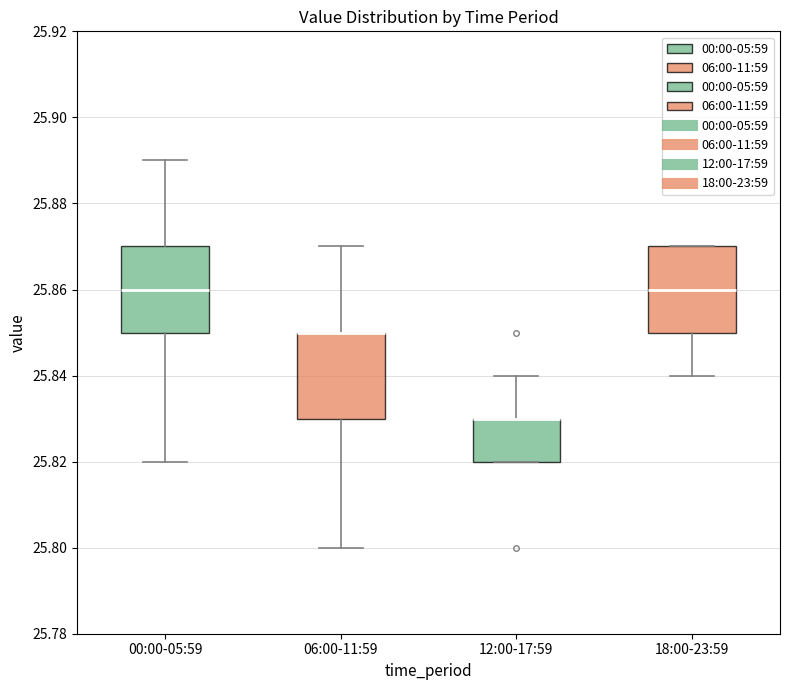

Reading left to right, transcribe this box plot: for each box, give where its median line is, the range the box spans, and where its two whiskers end, as read against the y-axis. The values are not printed on the chart, so give them approximately, as read against the axis.

00:00-05:59: median 25.86, box 25.85 to 25.87, whiskers 25.82 to 25.89
06:00-11:59: median 25.85 (drawn on the box's upper edge), box 25.83 to 25.85, whiskers 25.80 to 25.87
12:00-17:59: median 25.83 (drawn on the box's upper edge), box 25.82 to 25.83, whiskers 25.82 to 25.84
18:00-23:59: median 25.86, box 25.85 to 25.87, whiskers 25.84 to 25.87